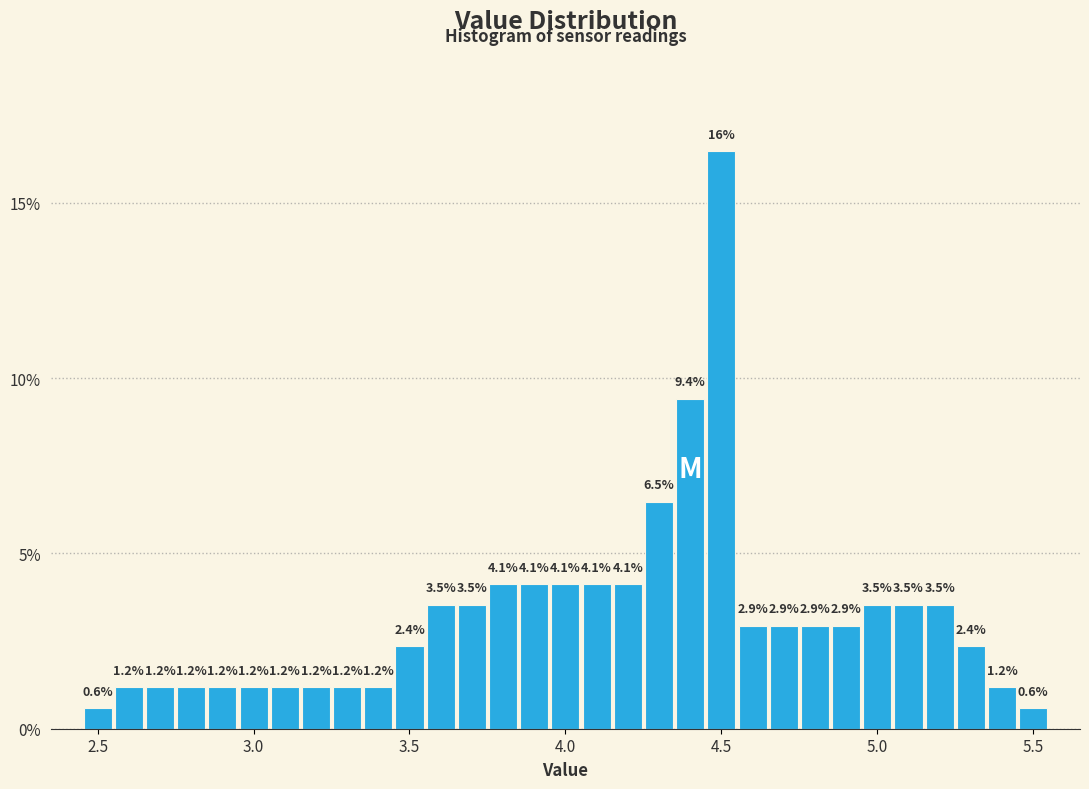

Read against the x-axis, roughly where is the centre of the tallest bar?

4.50